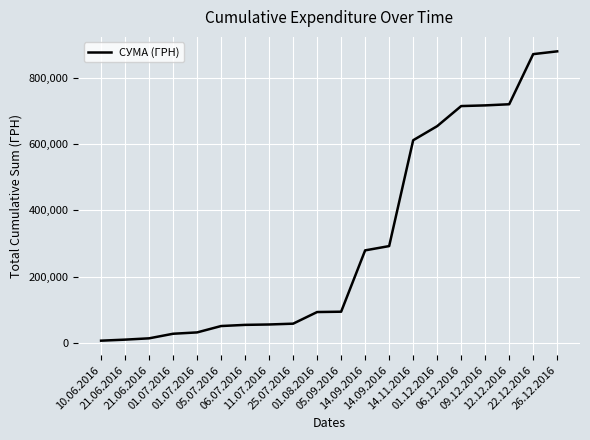

How many lines are shown in the chart?

1